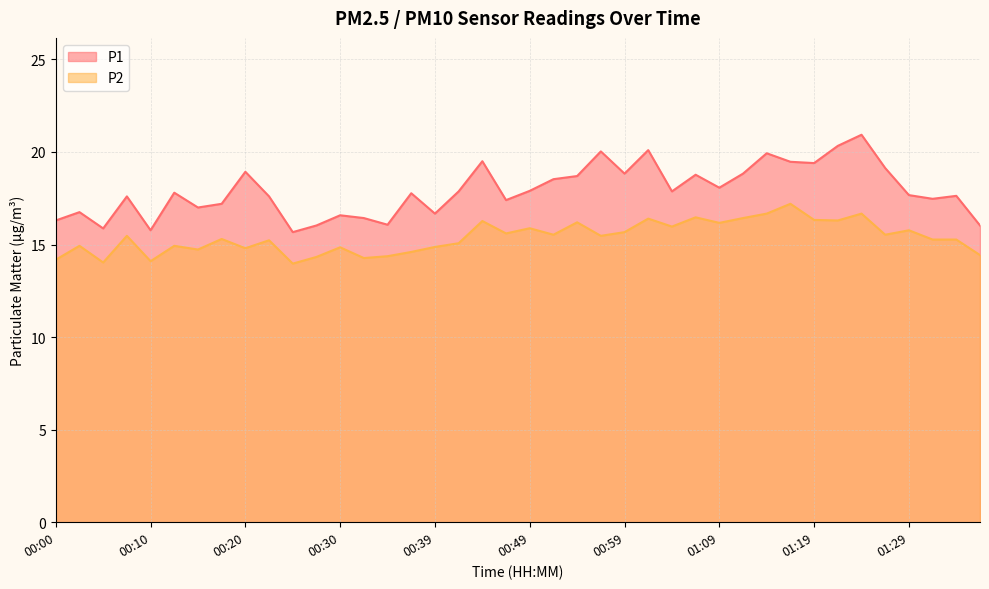

What is the smallest value displayed?

14.0